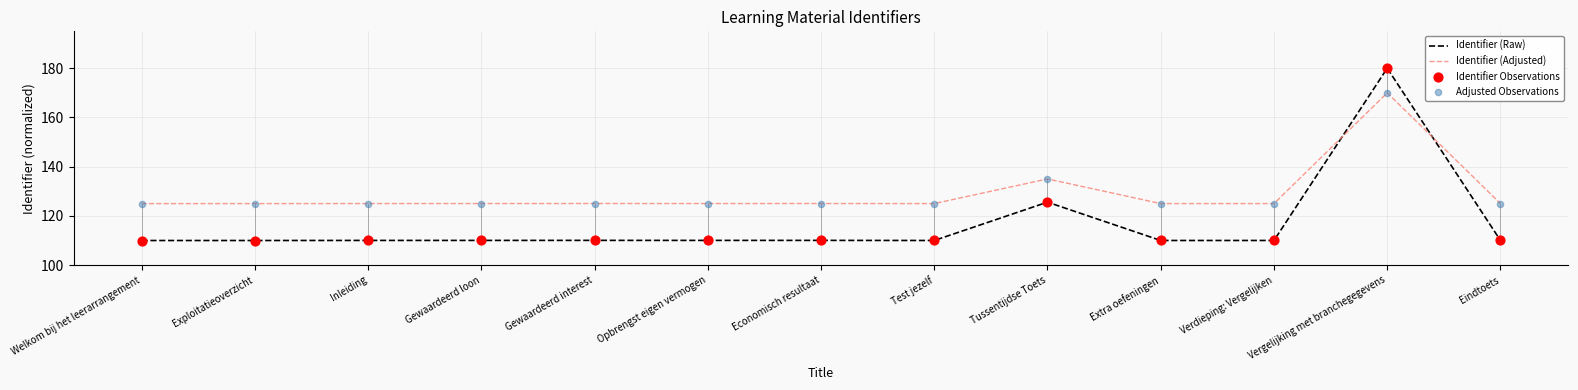

Which series changed the most between Extra oefeningen and Vergelijking met branchegegevens?

Identifier (Raw)